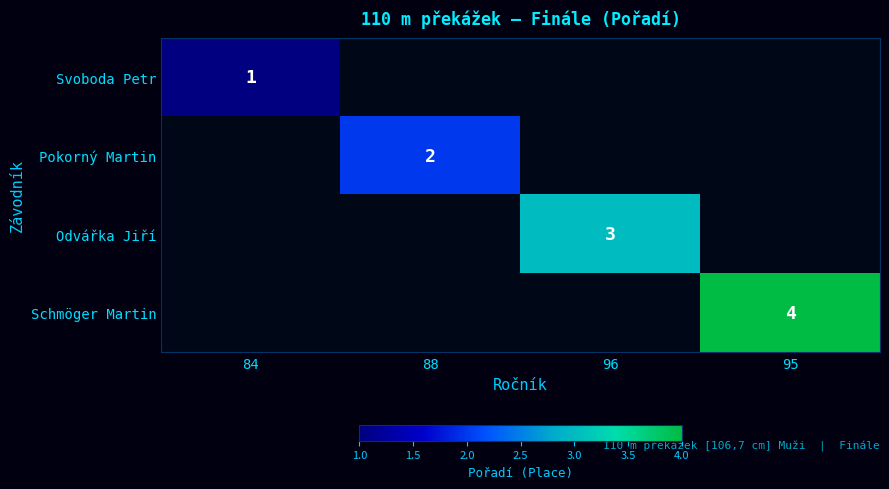

Is it true that Schmöger Martin equals 4 at 95?

True